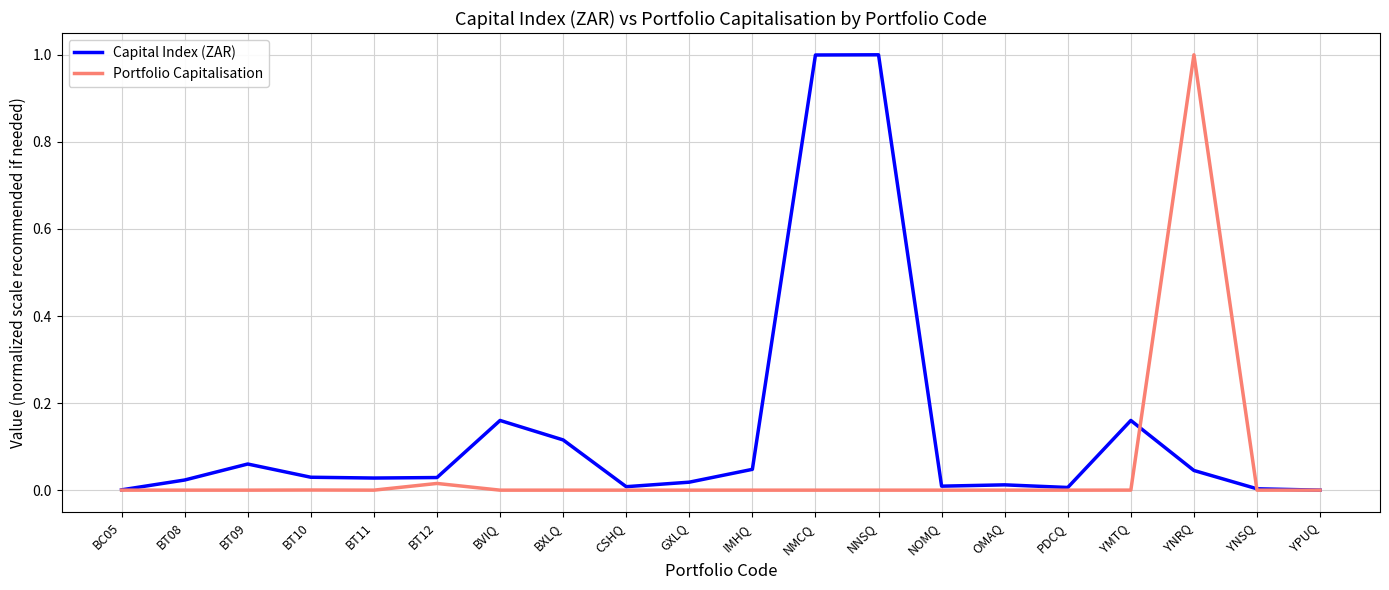

Rank the series at NNSQ from highest to lowest value.

Capital Index (ZAR), Portfolio Capitalisation